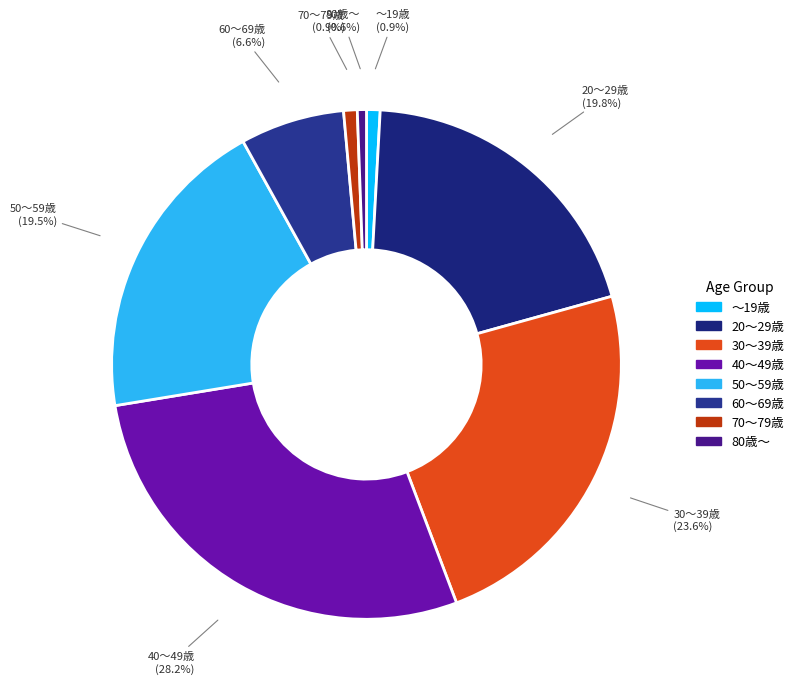

Which has a higher value, 20～29歳 or 70～79歳?

20～29歳